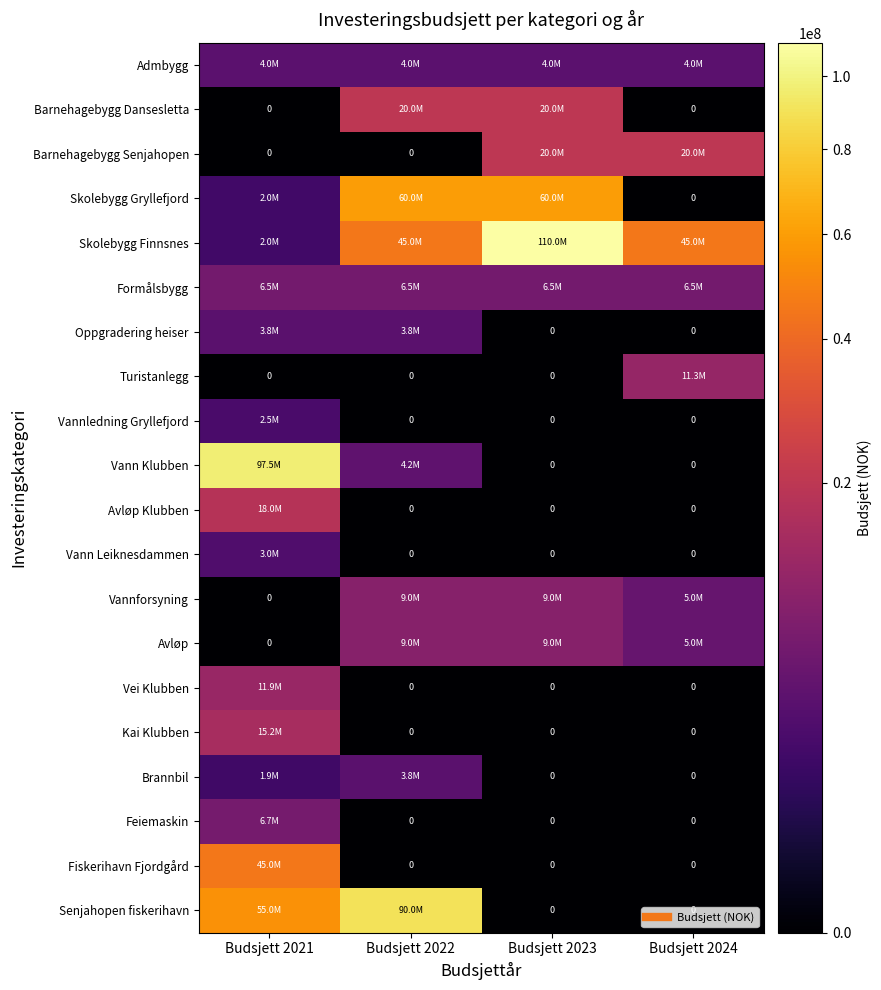

The value of Vann Klubben at Budsjett 2024 is 0. True or false?

True